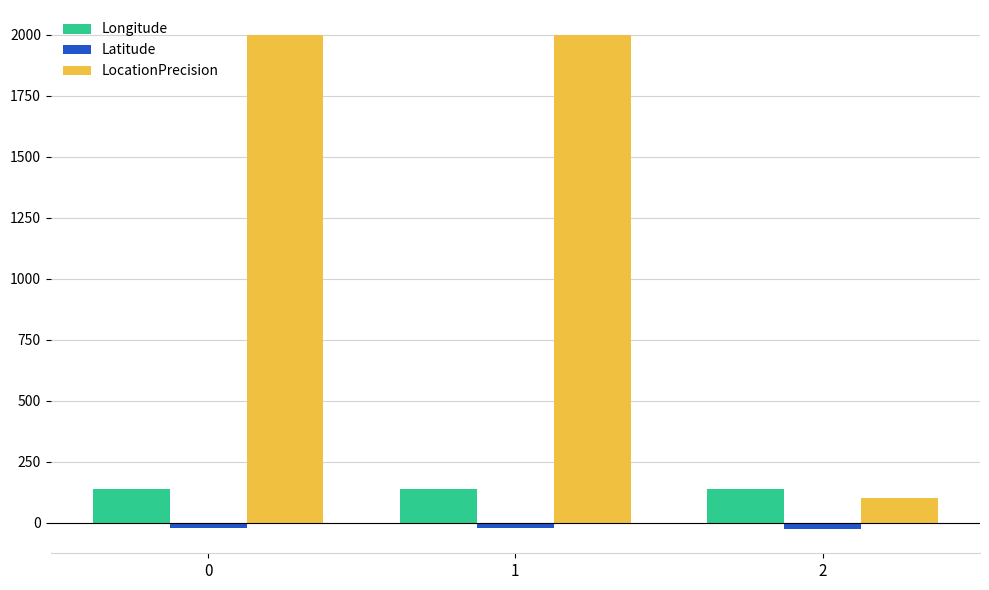

What is the minimum value for Longitude?

138.2